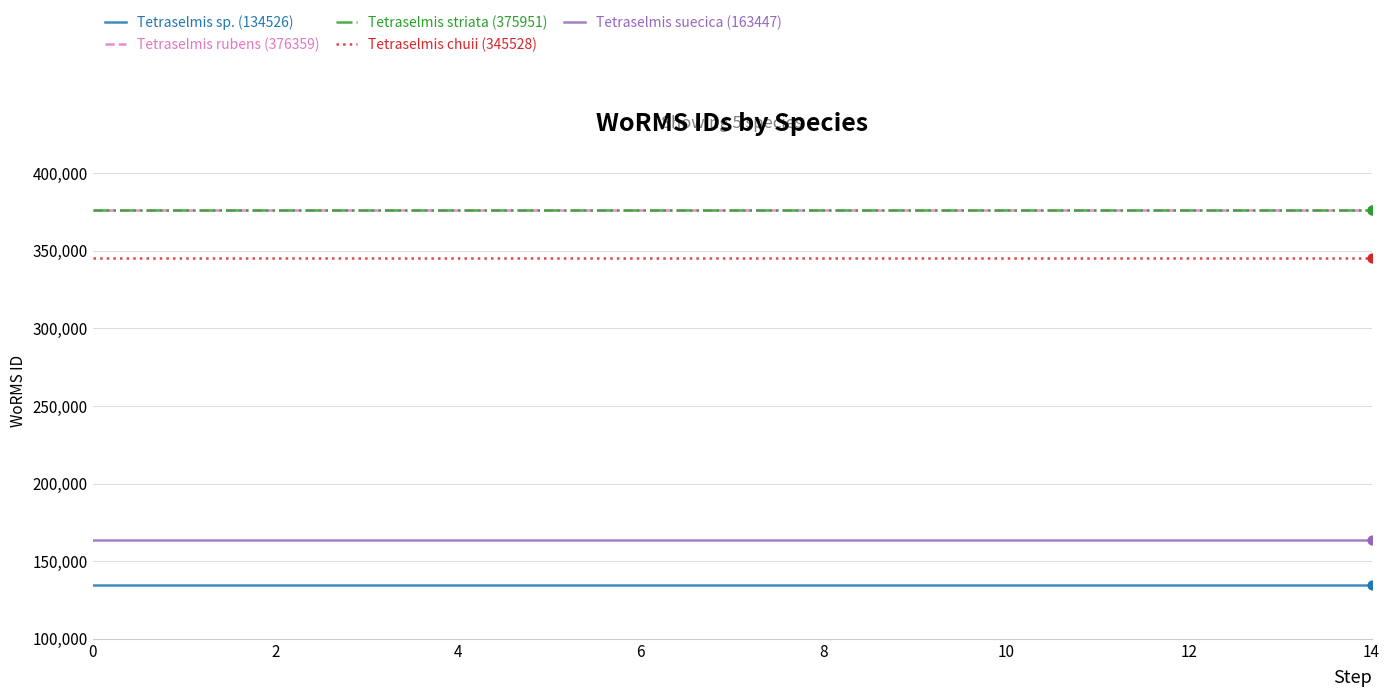

What is the minimum value shown in the chart?

134526